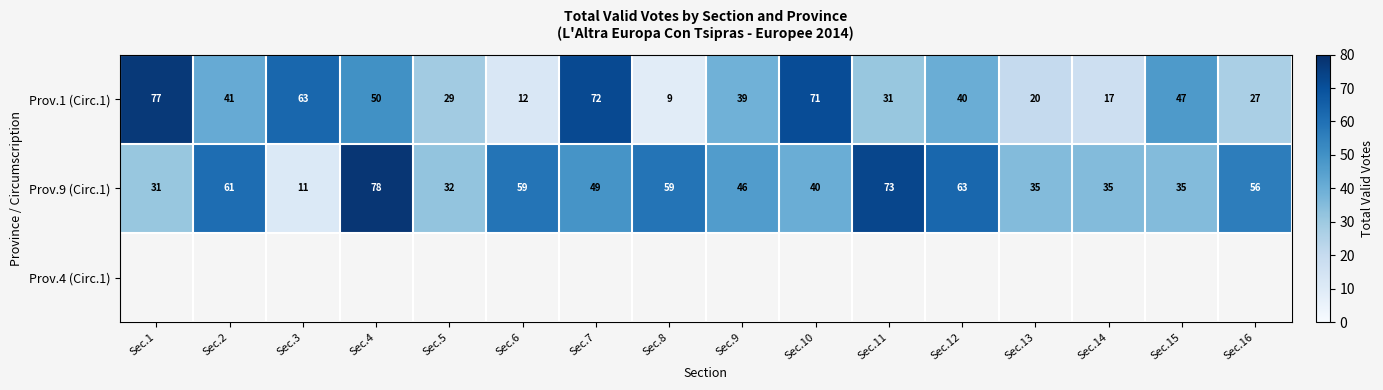

Which category has the highest value in the Prov.9 (Circ.1) series?

Sec.4